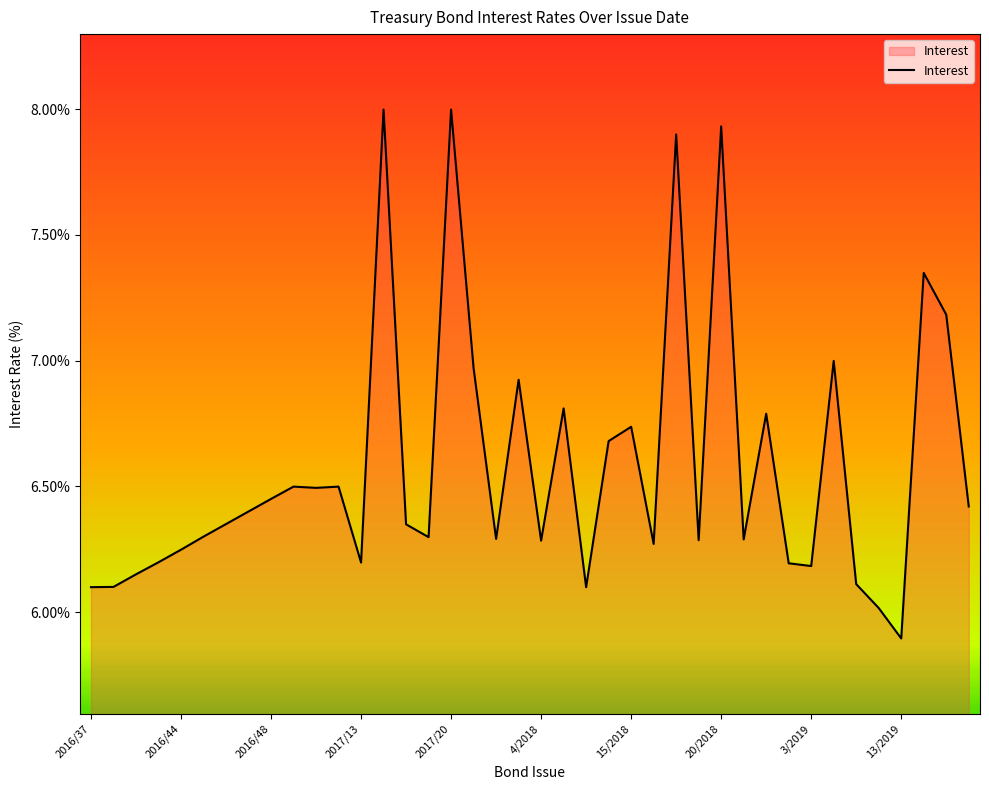

What is the difference between the maximum and minimum values?

2.1